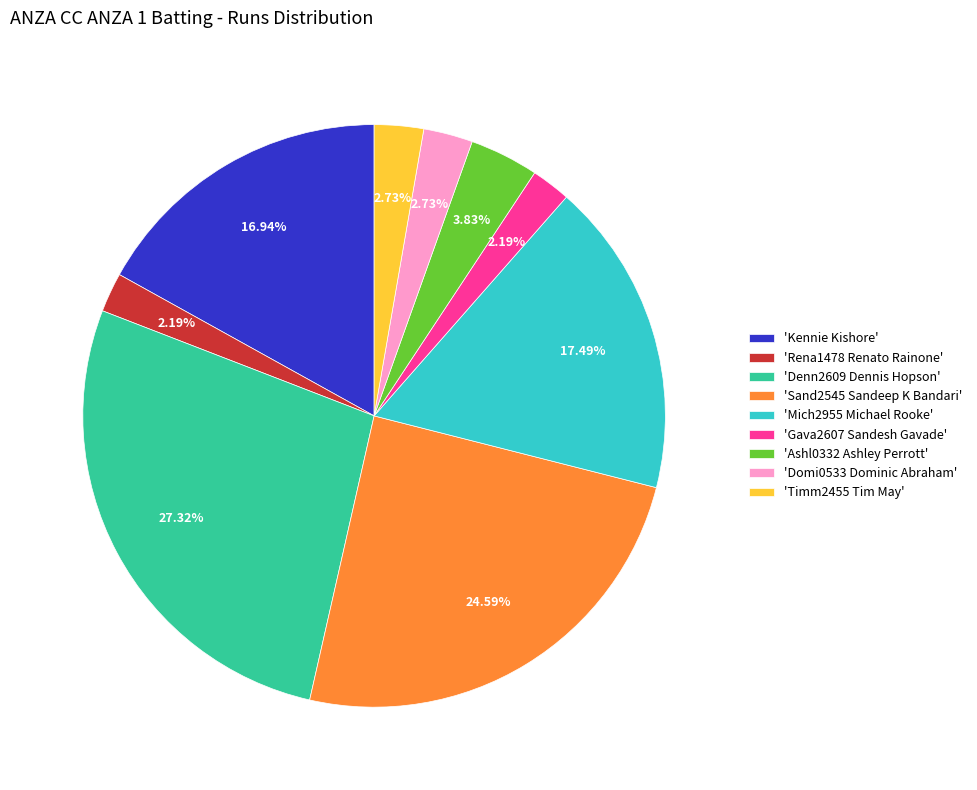

Do 'Domi0533 Dominic Abraham' and 'Ashl0332 Ashley Perrott' together represent more than half of the pie?

No